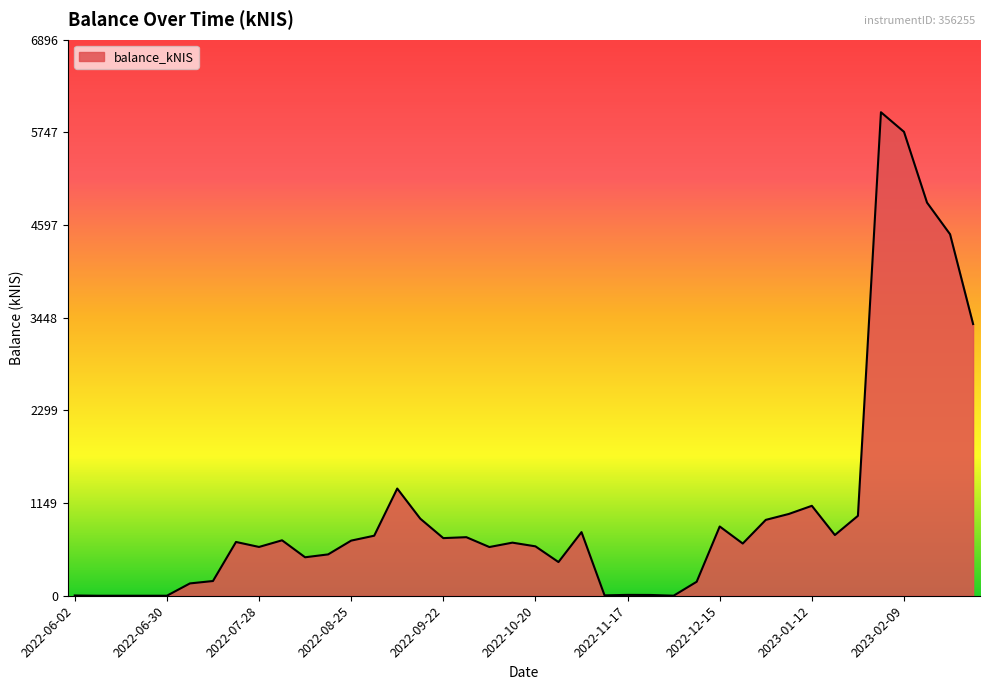

What is the greatest value displayed?

5996.4